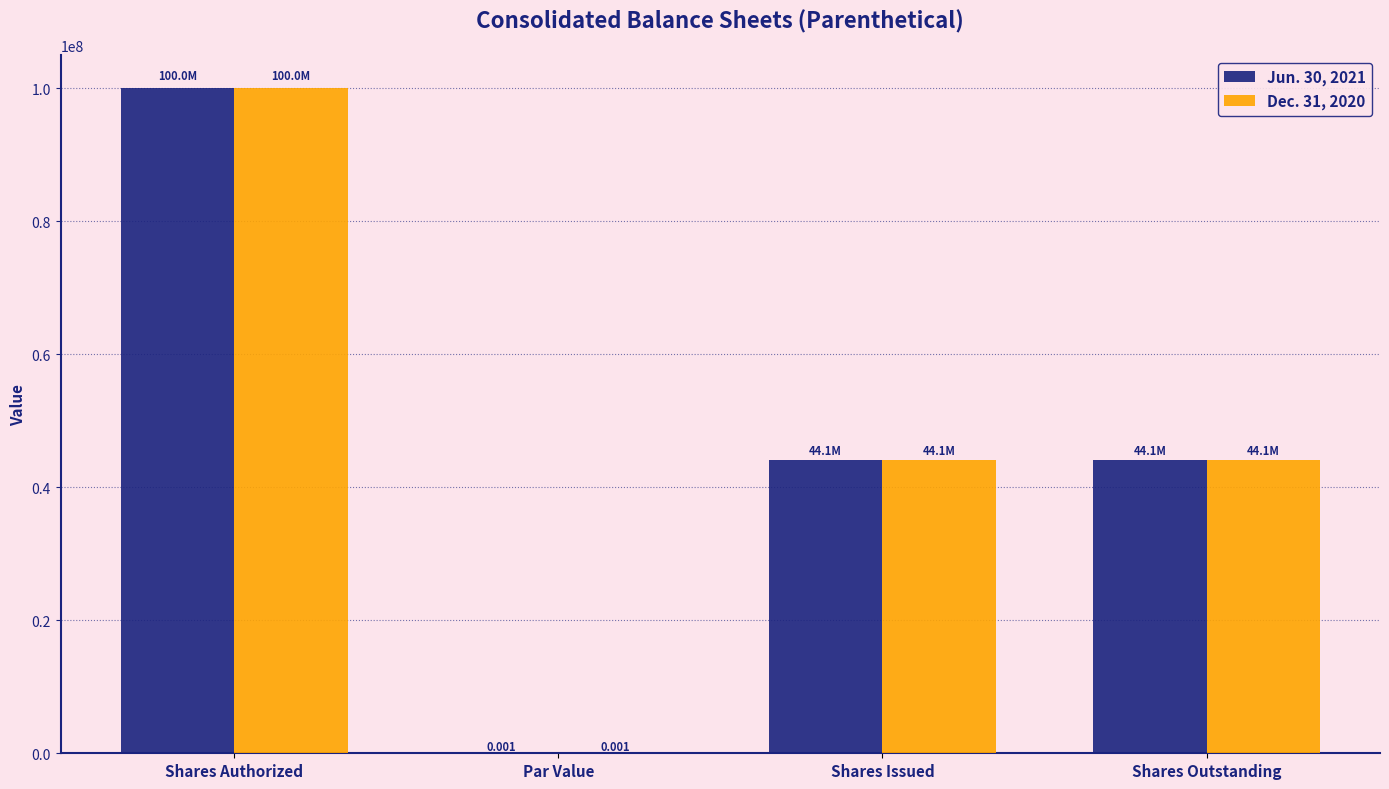

Is the value of Jun. 30, 2021 at Shares Outstanding greater than the value of Dec. 31, 2020 at Par Value?

Yes